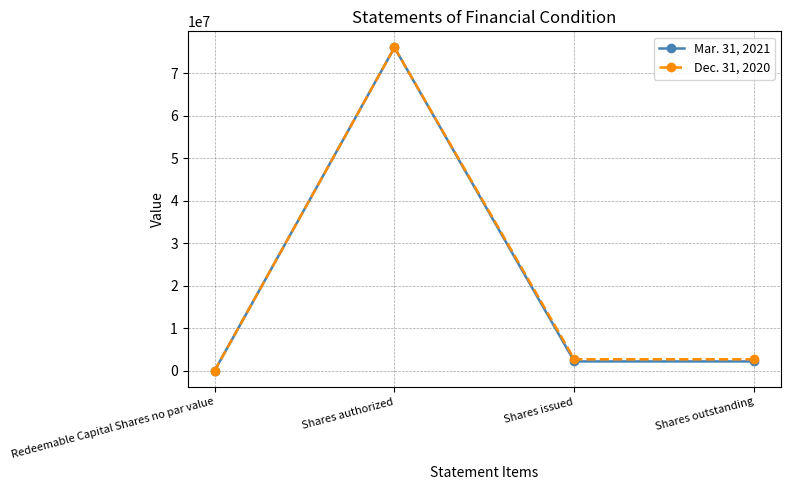

Which series changed the most between Redeemable Capital Shares no par value and Shares outstanding?

Dec. 31, 2020